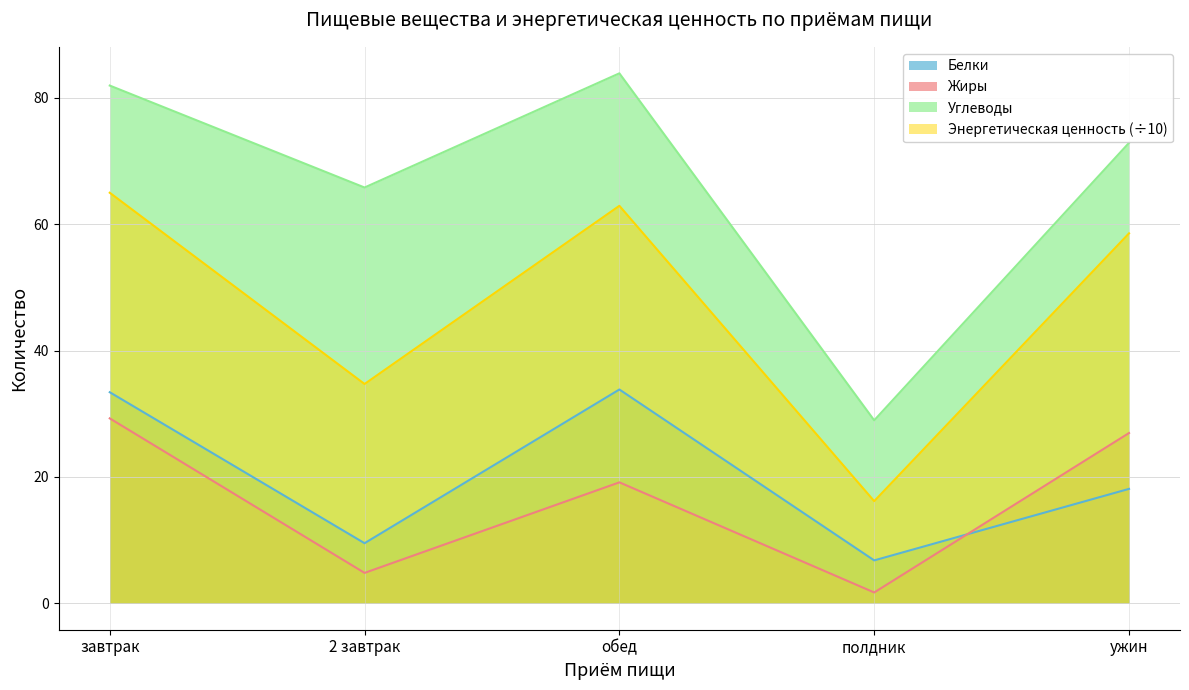

The Энергетическая ценность series shows 65.0 at завтрак. True or false?

True